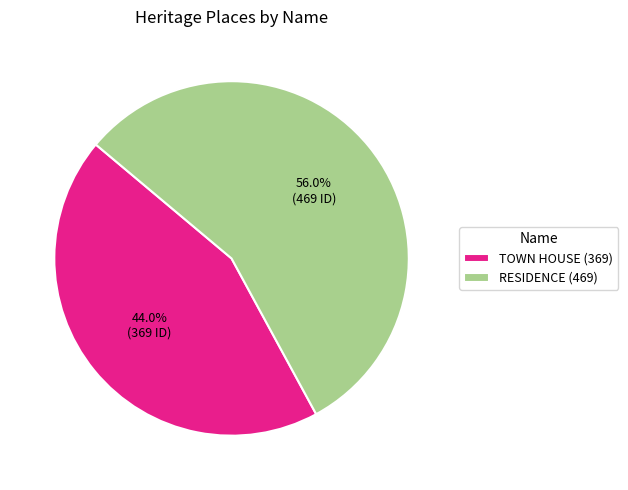

Is it true that TOWN HOUSE is 44% of the pie?

True